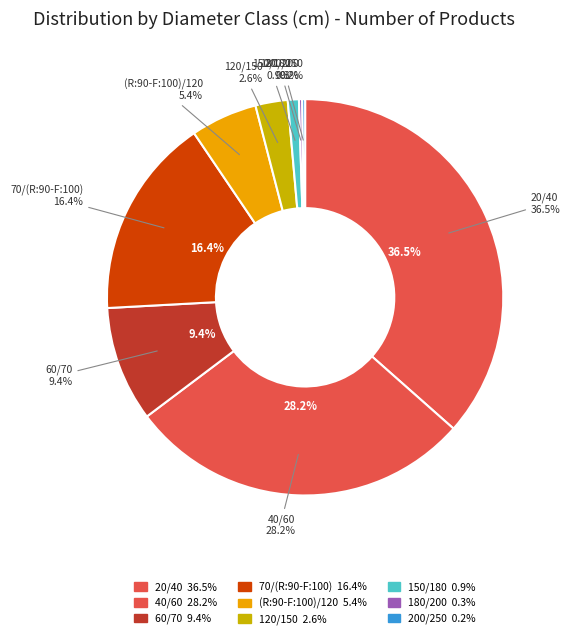

Combined, do 40/60 and 180/200 account for over 50%?

No